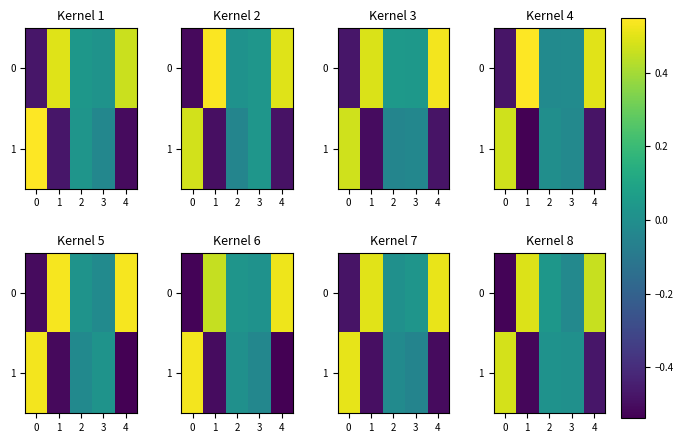

True or false: 0 has a value of 0.6 at 4.

False